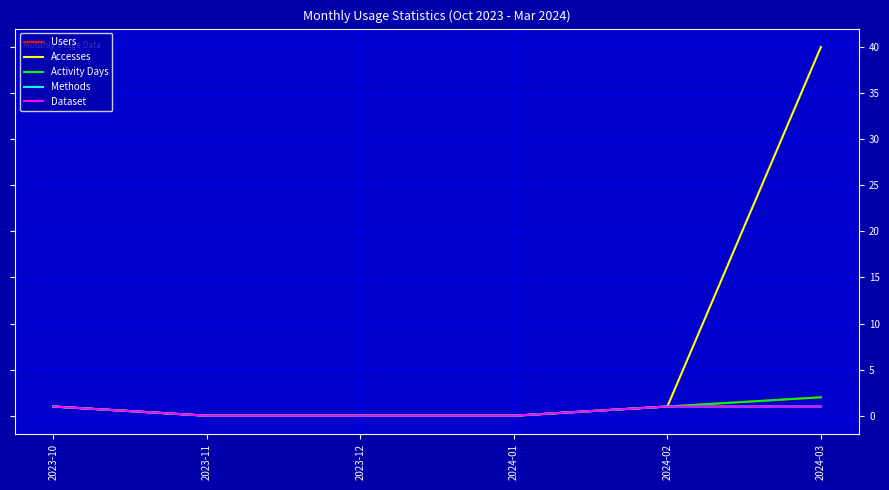

Which series changed the most between 2024-02 and 2024-03?

Accesses